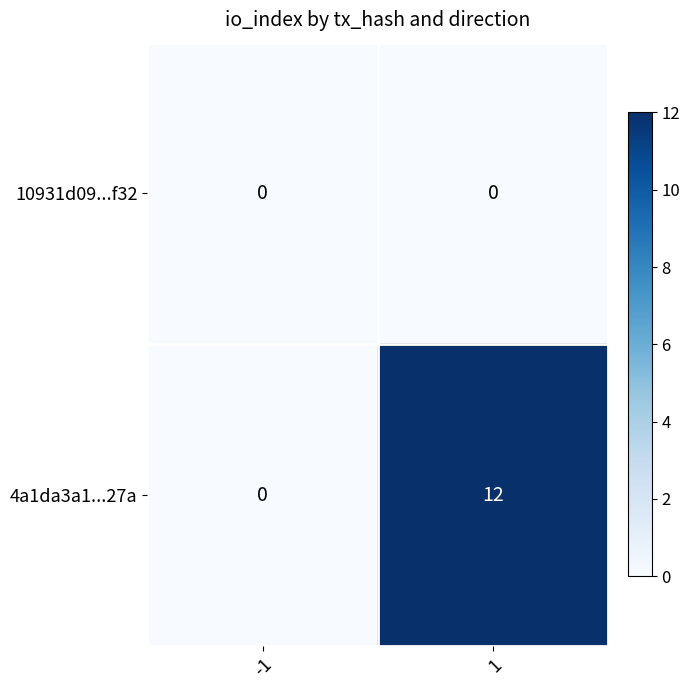

Rank the series at 1 from highest to lowest value.

4a1da3a1...27a, 10931d09...f32